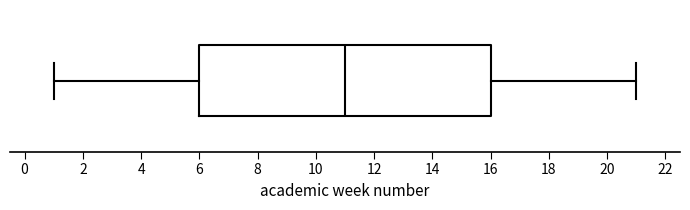

Where does the median line of the box sit on the x-axis? The values are not printed on the chart, so give them approximately, as read against the axis.

11